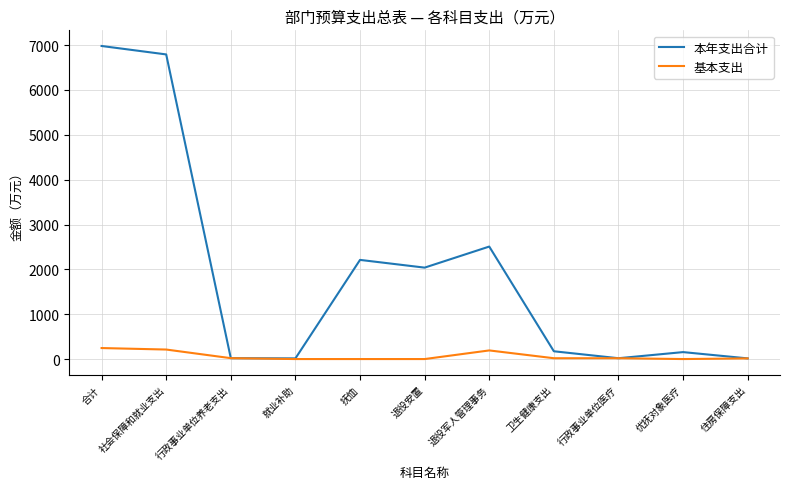

Which category has the highest value across all series?

合计